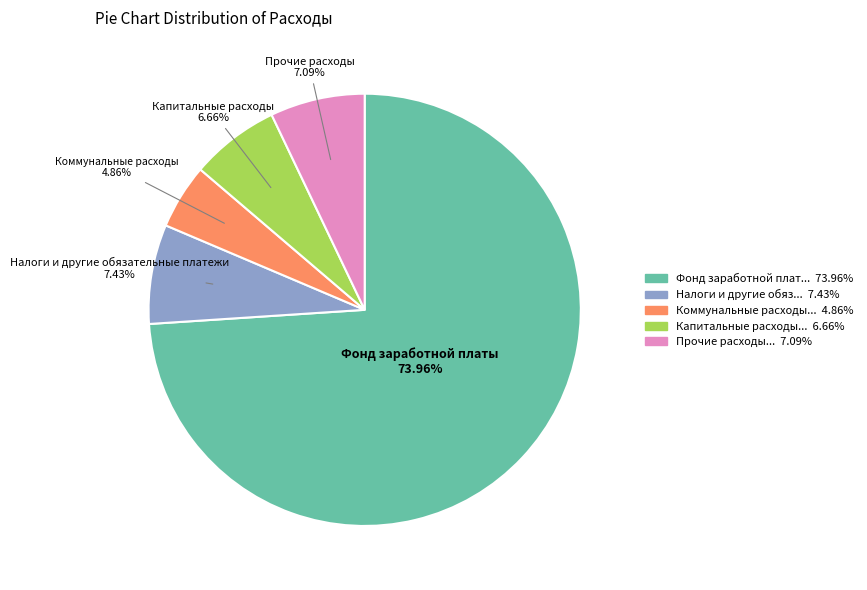

How many segments does this pie chart have?

5